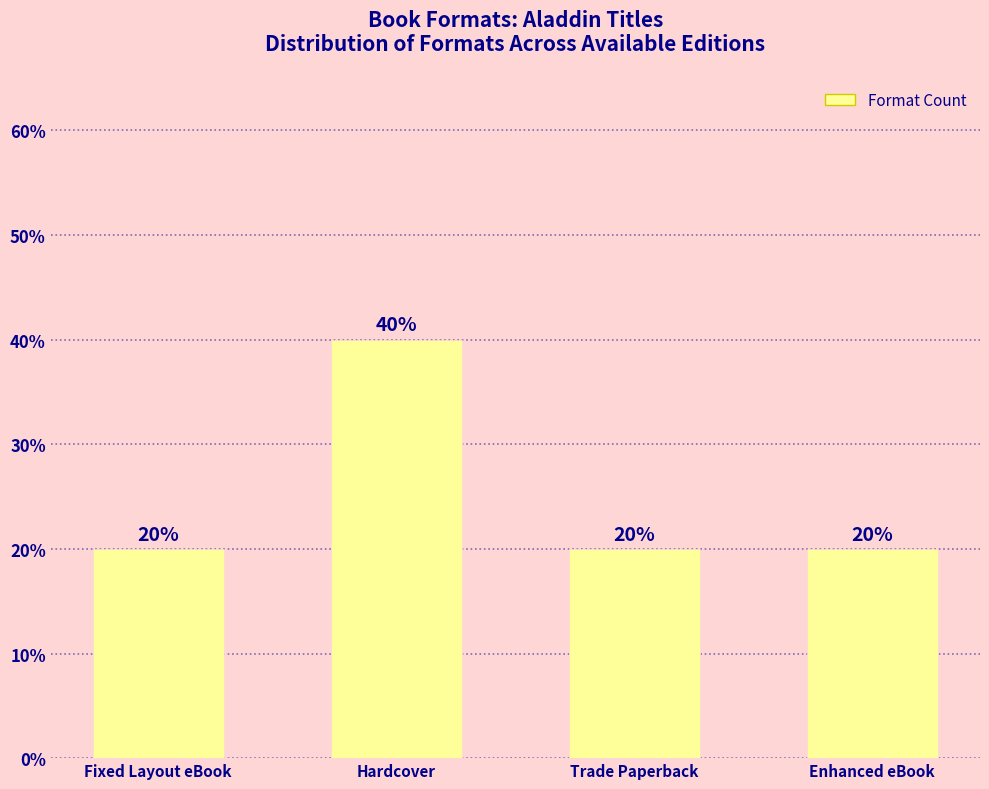

What is the minimum value shown in the chart?

20